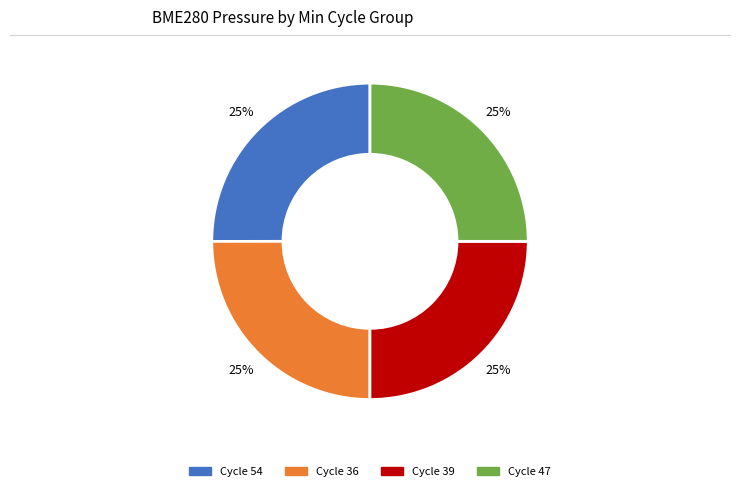

To the nearest percent, what is the average slice percentage?

25%